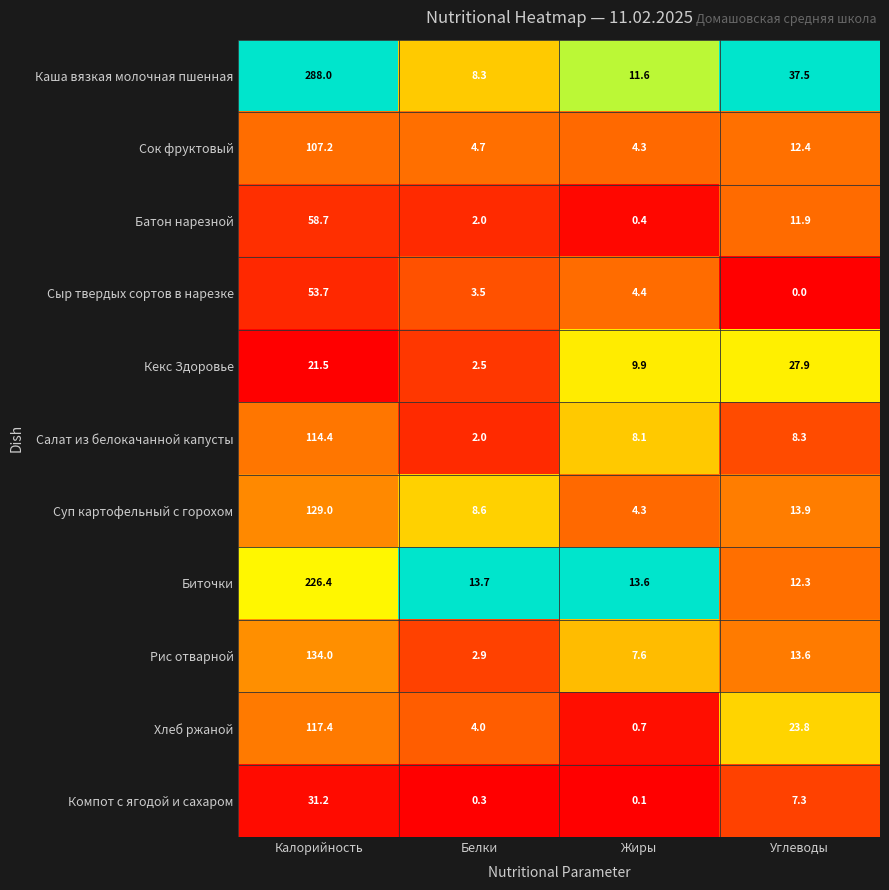

What is the lowest value of the Сок фруктовый series?

4.3